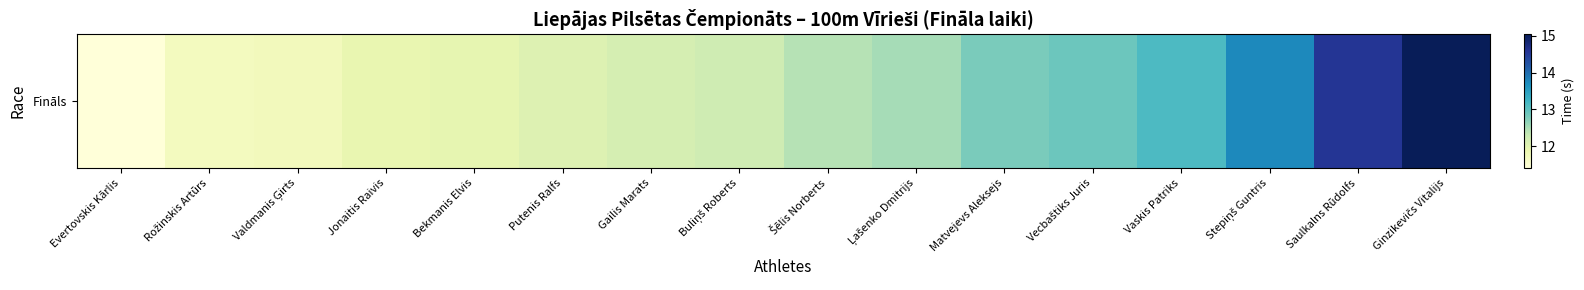

Approximately how many times larger is the value at Gailis Marats compared to Bekmanis Elvis?

1.0